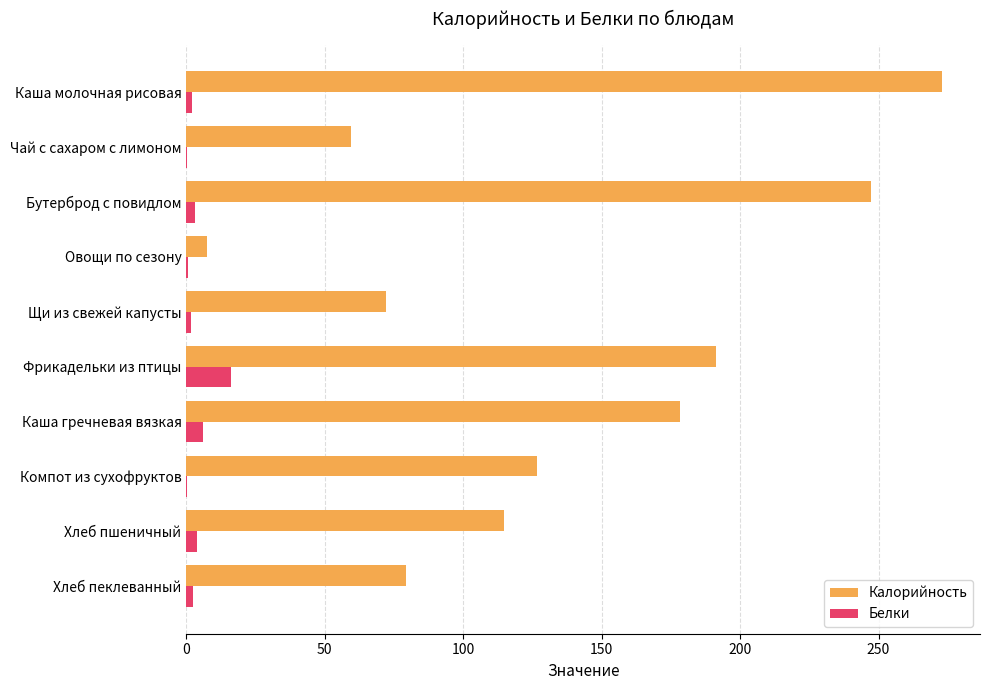

Which category has the highest value in the Белки series?

Фрикадельки из птицы